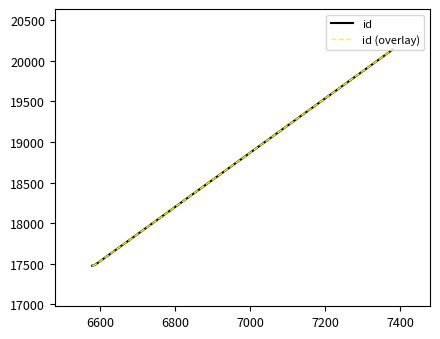

True or false: id has a value of 35508 at 7000.

False